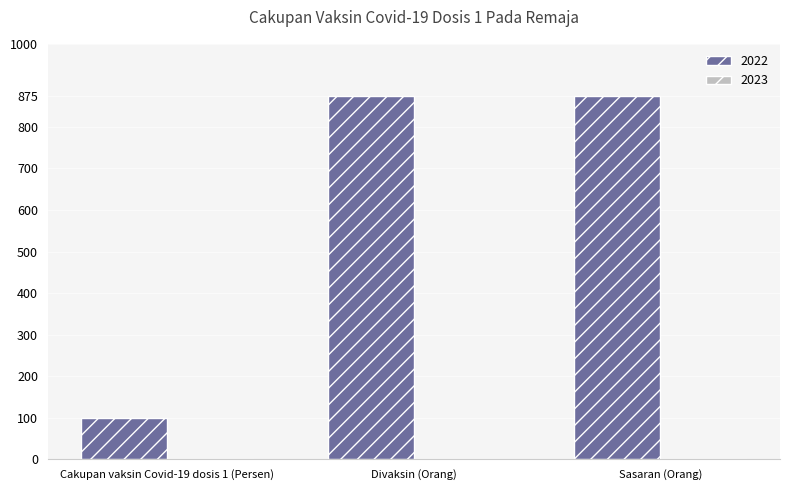

What is the smallest value displayed?

100